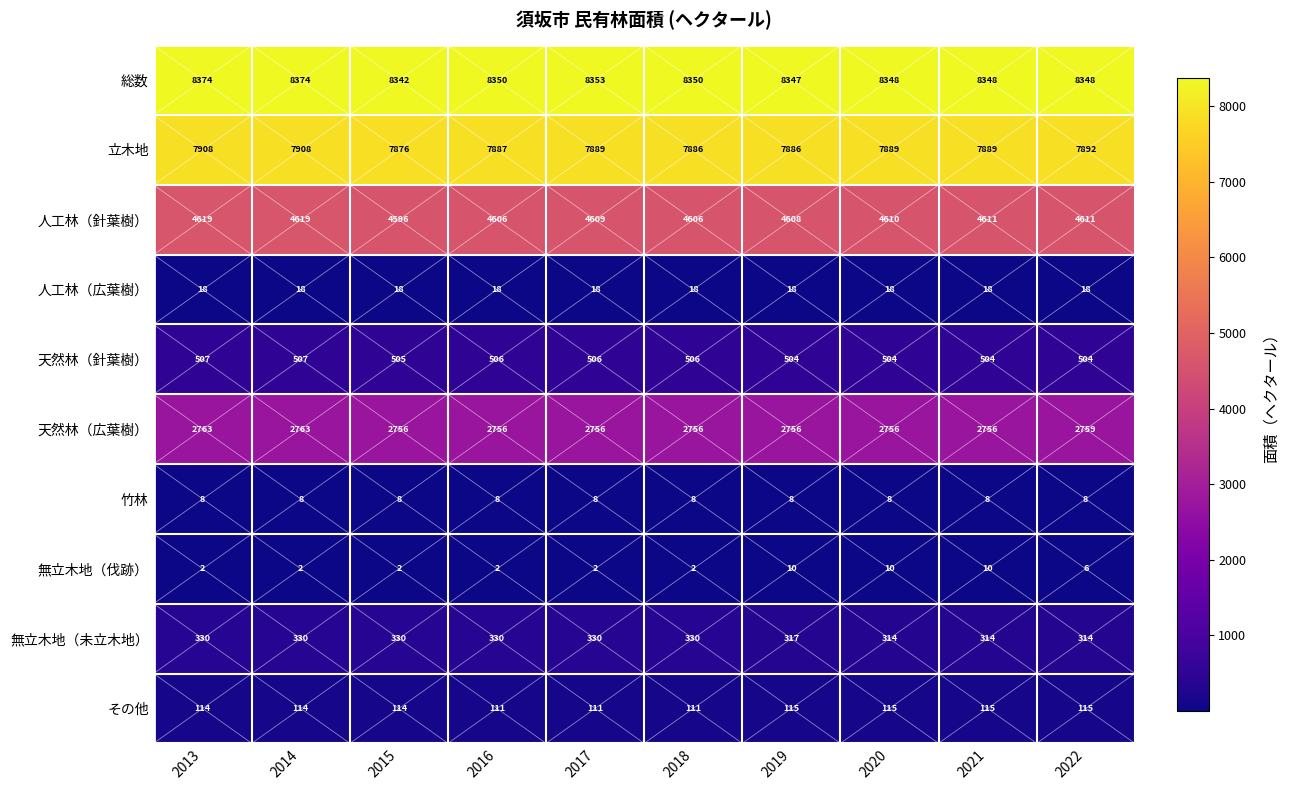

True or false: 総数 has a value of 8348 at 2020.

True